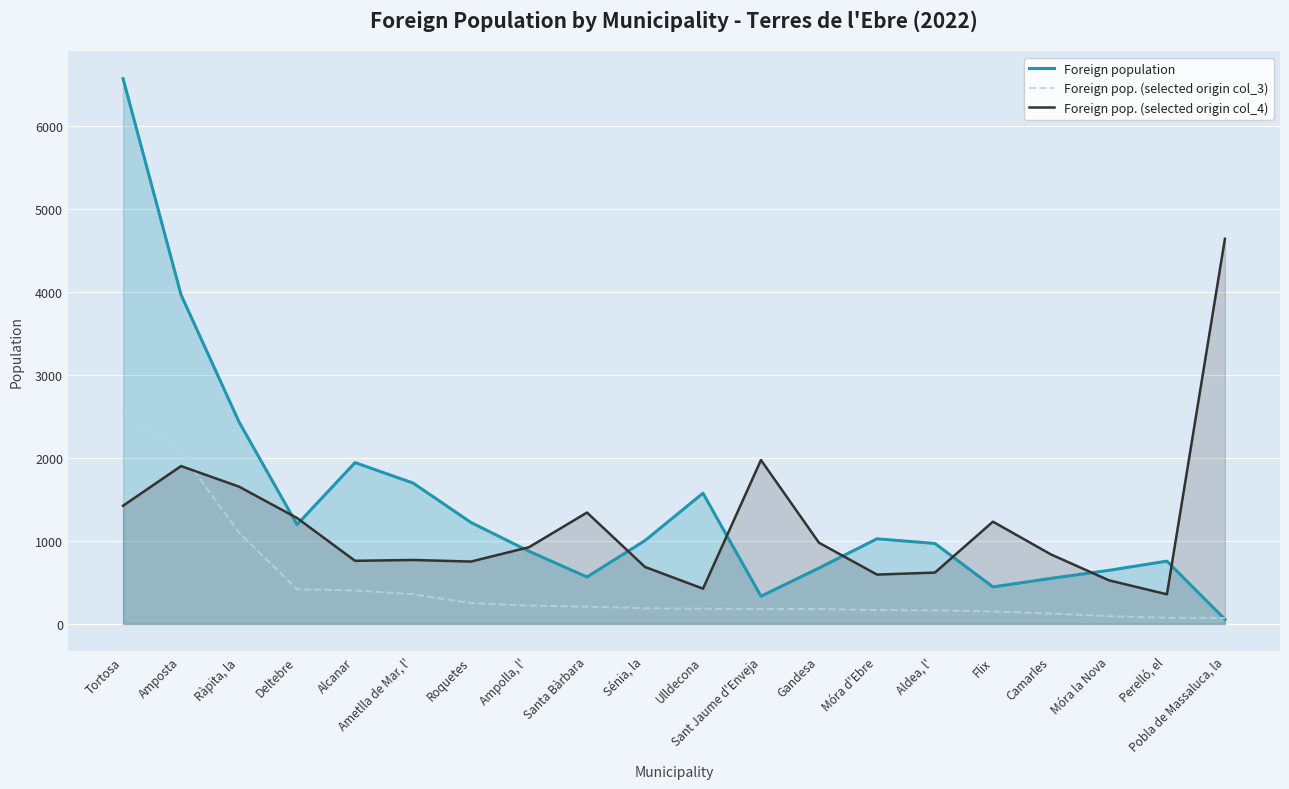

How many data points does each series have?

20